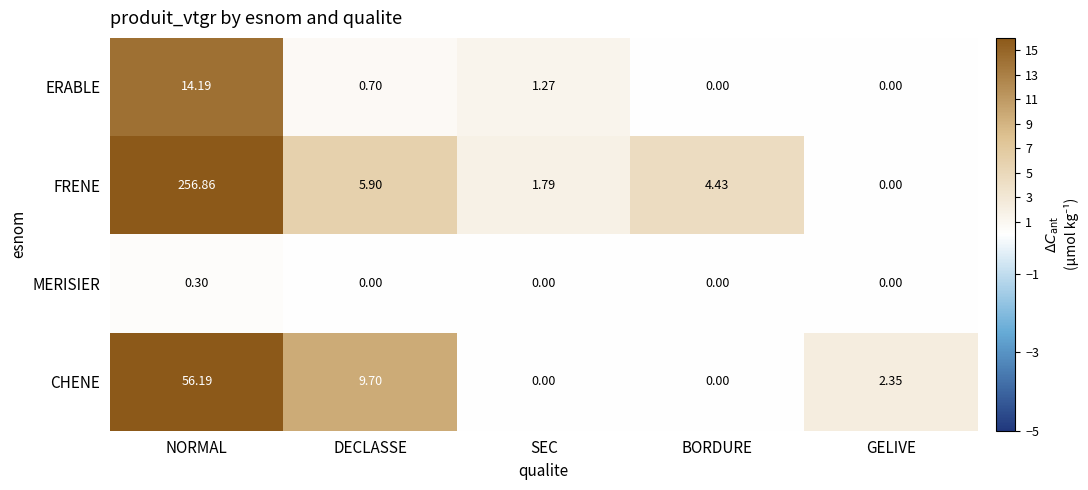

List the series in order of their peak value, lowest first.

MERISIER, ERABLE, CHENE, FRENE